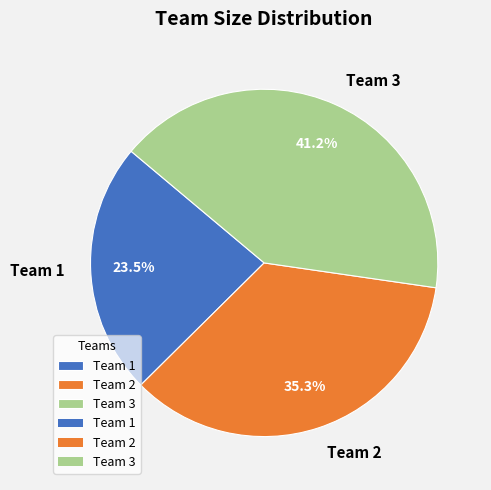

What is the total percentage of Team 3 and Team 1?

64.7%